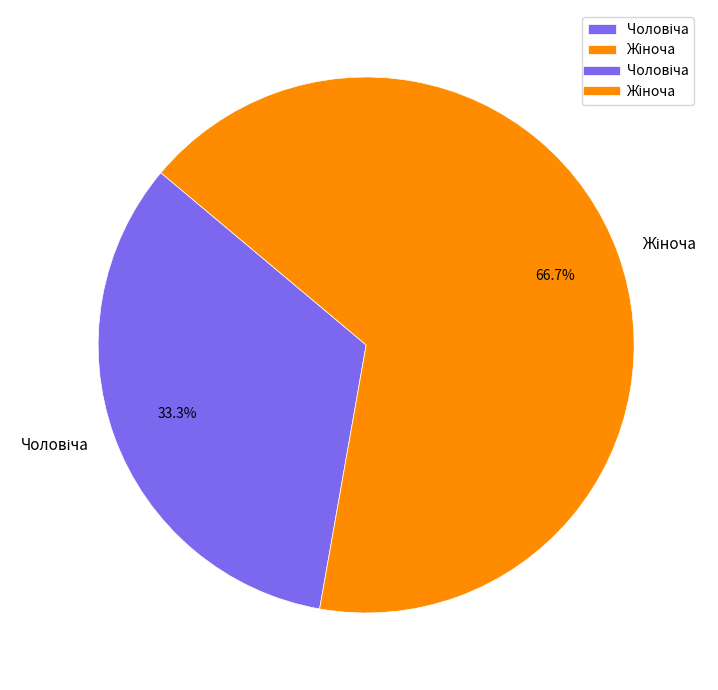

Count the number of slices in the pie.

2